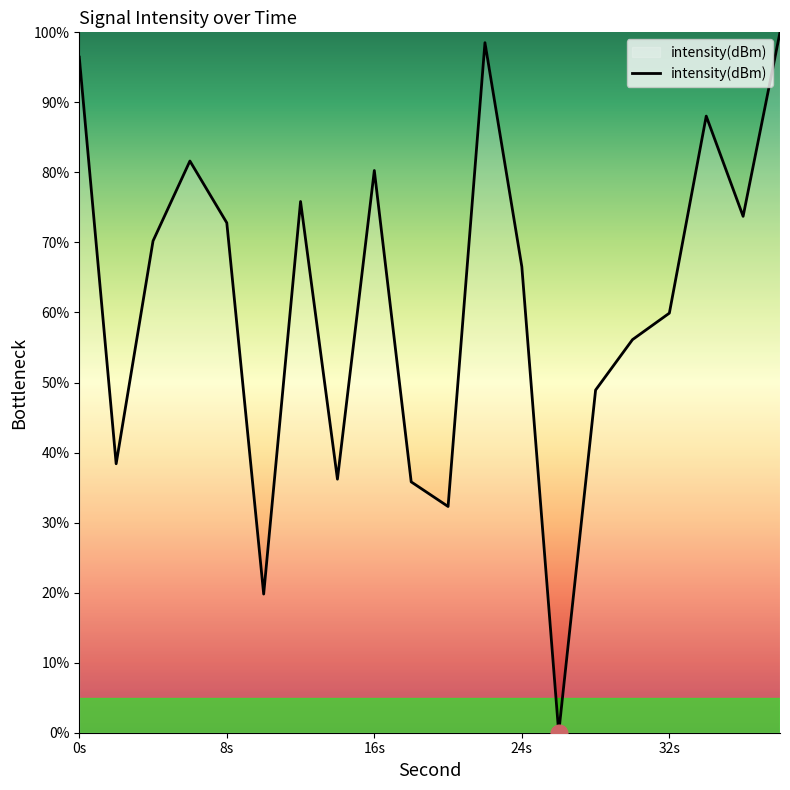

Count the number of categories in the chart.

20